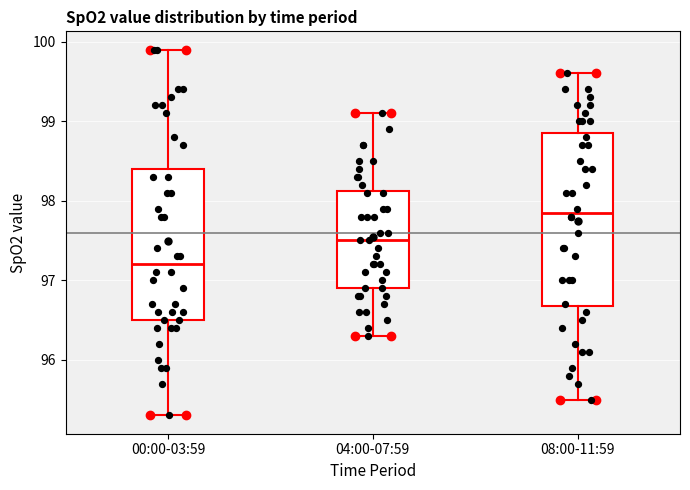

Which box has the highest median line?

08:00-11:59